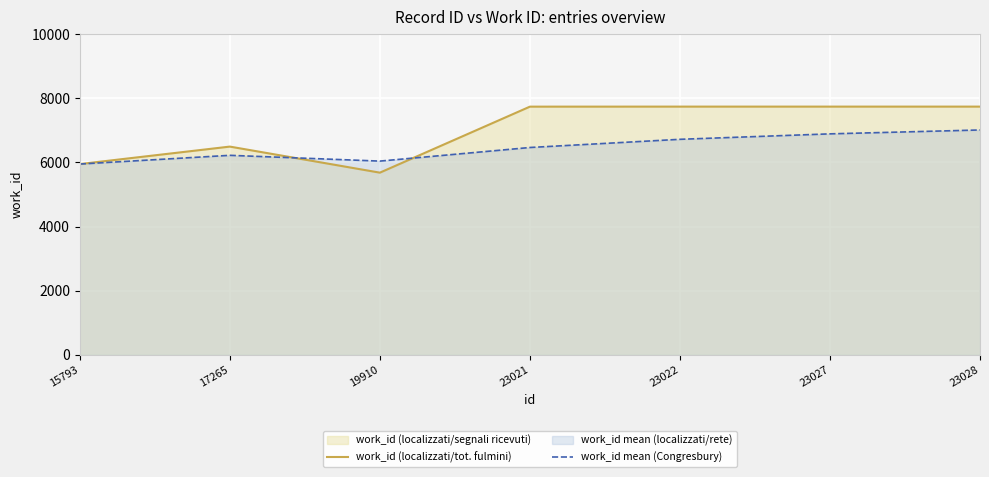

List the labels in order of work_id mean (Congresbury) value, largest first.

23028, 23027, 23022, 23021, 17265, 19910, 15793